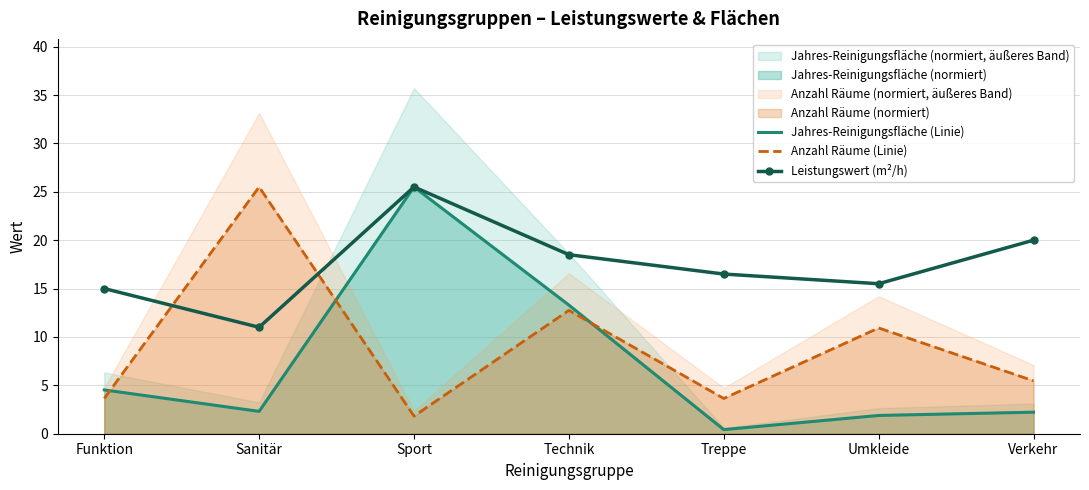

At which category is the sum across all series the highest?

Sport